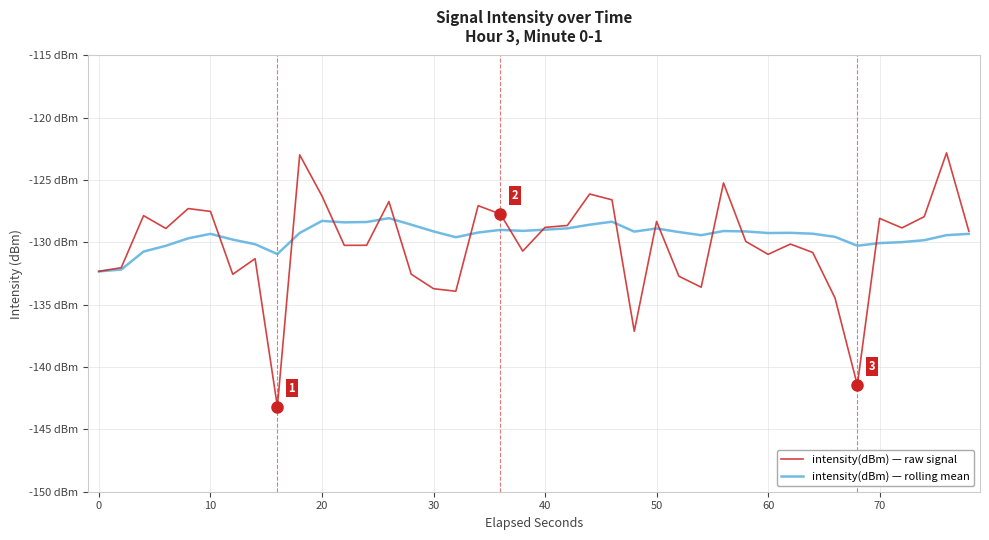

How many intersections are there between intensity(dBm) — rolling mean and intensity(dBm) — raw signal?

14